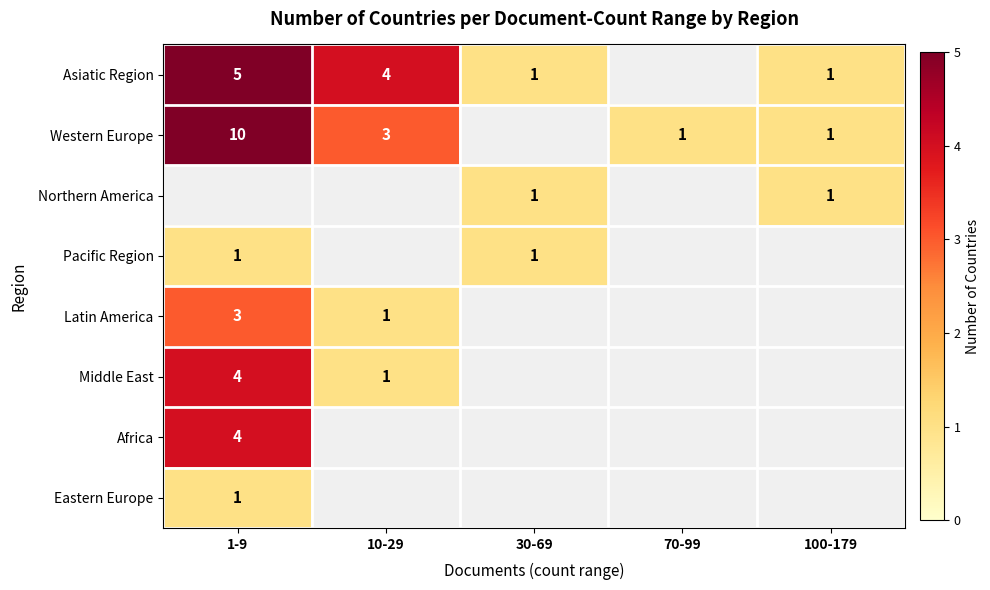

The Asiatic Region series shows 8 at 1-9. True or false?

False